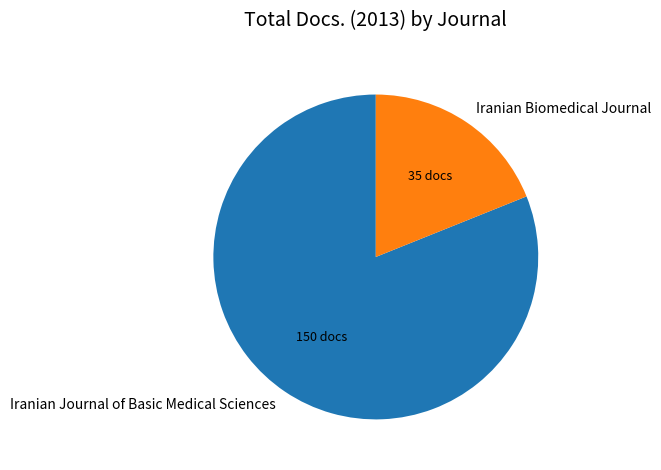

Approximately how many times larger is the value at Iranian Journal of Basic Medical Sciences compared to Iranian Biomedical Journal?

4.3